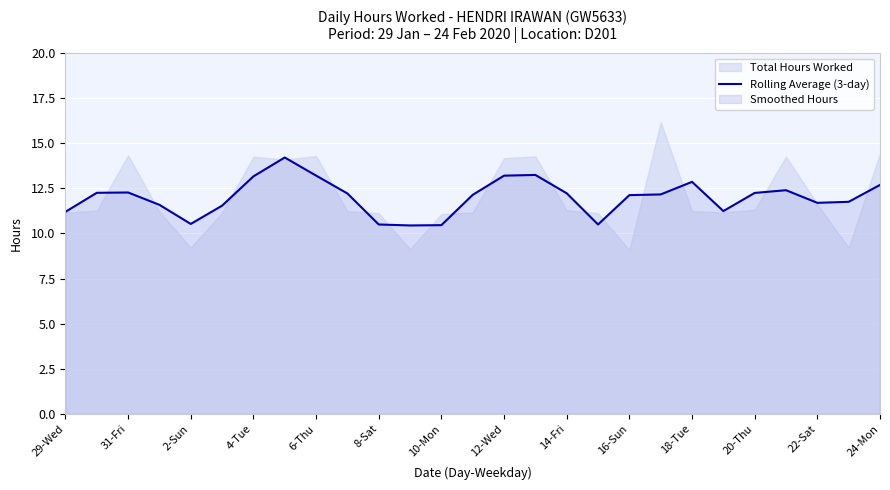

The value of Rolling Average (3-day) at 10-Mon is 5.4. True or false?

False